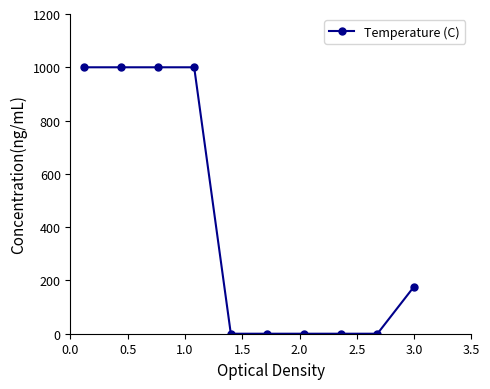

What is the sum of all values?

4177.0